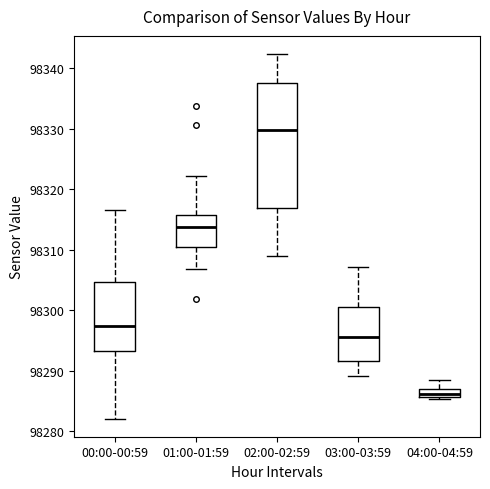

Which box has the lowest median line?

04:00-04:59